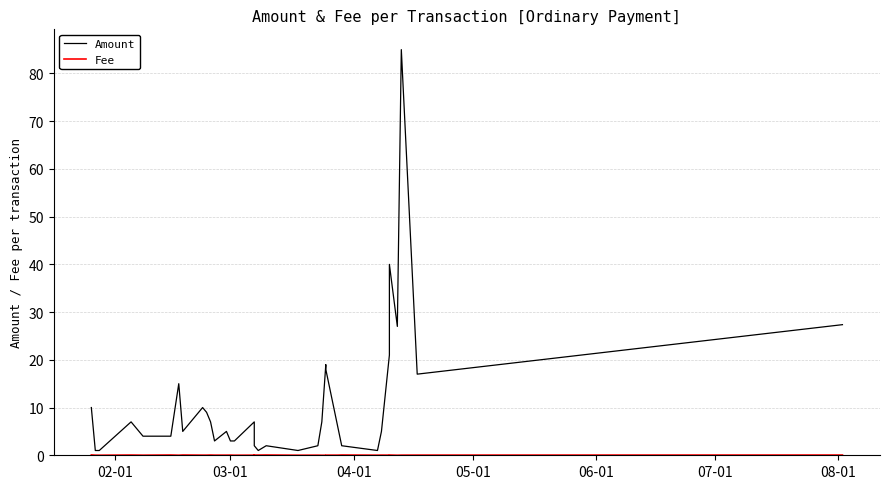

Which series has the widest spread of values?

Amount